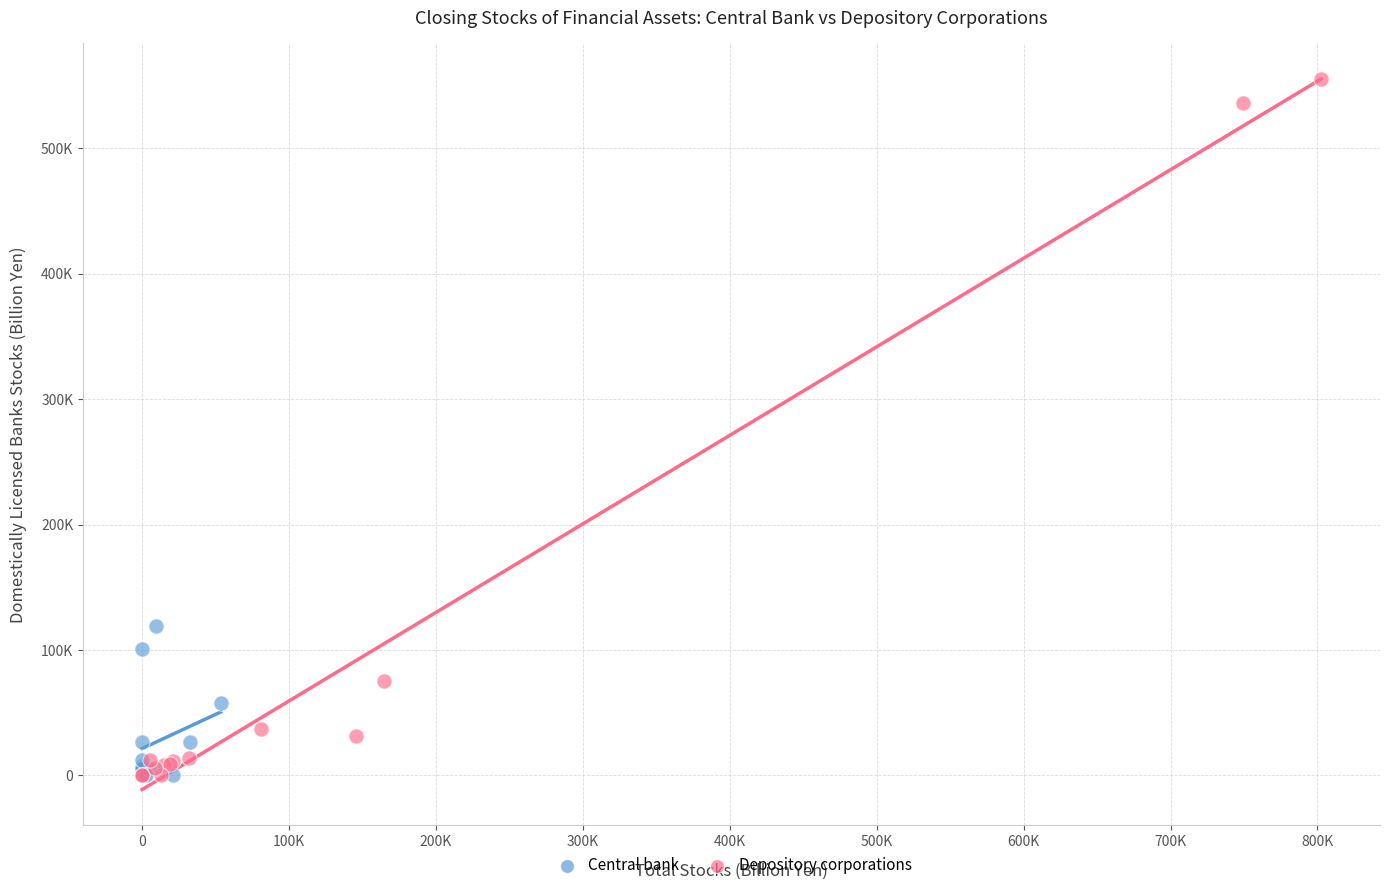

What are all the series names shown in the legend?

Central bank, Depository corporations